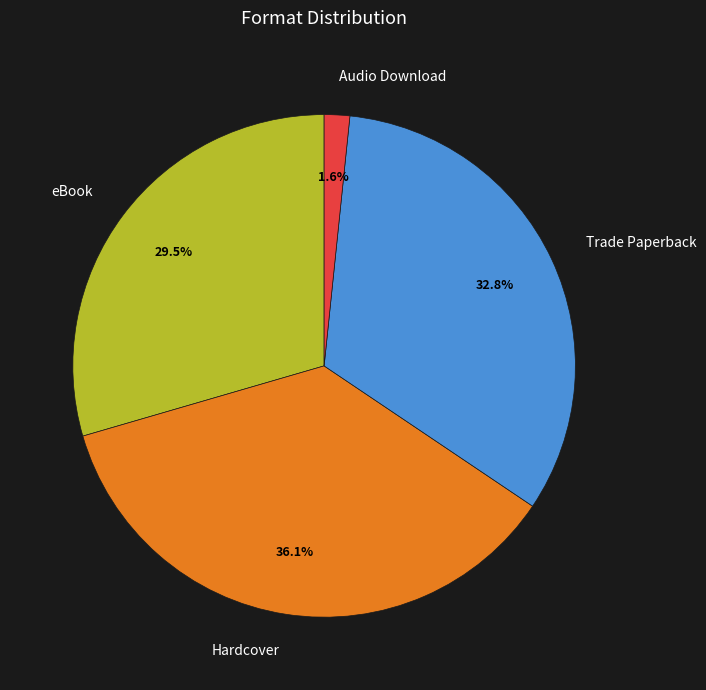

Is there a majority slice in this chart?

No